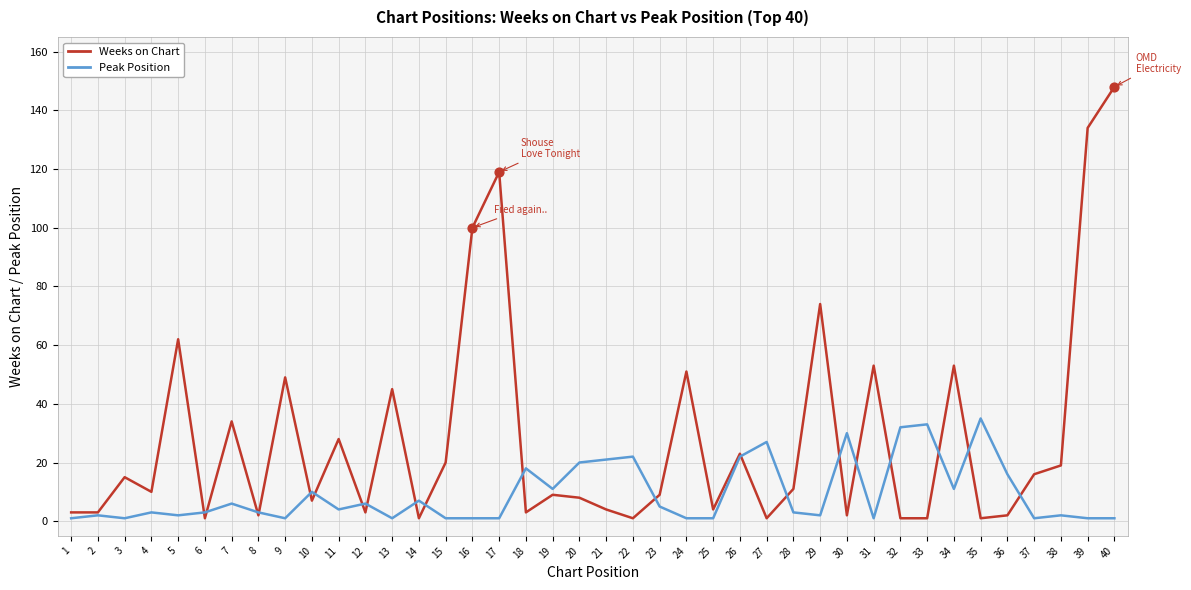

What is the total value across all series at 34?

64